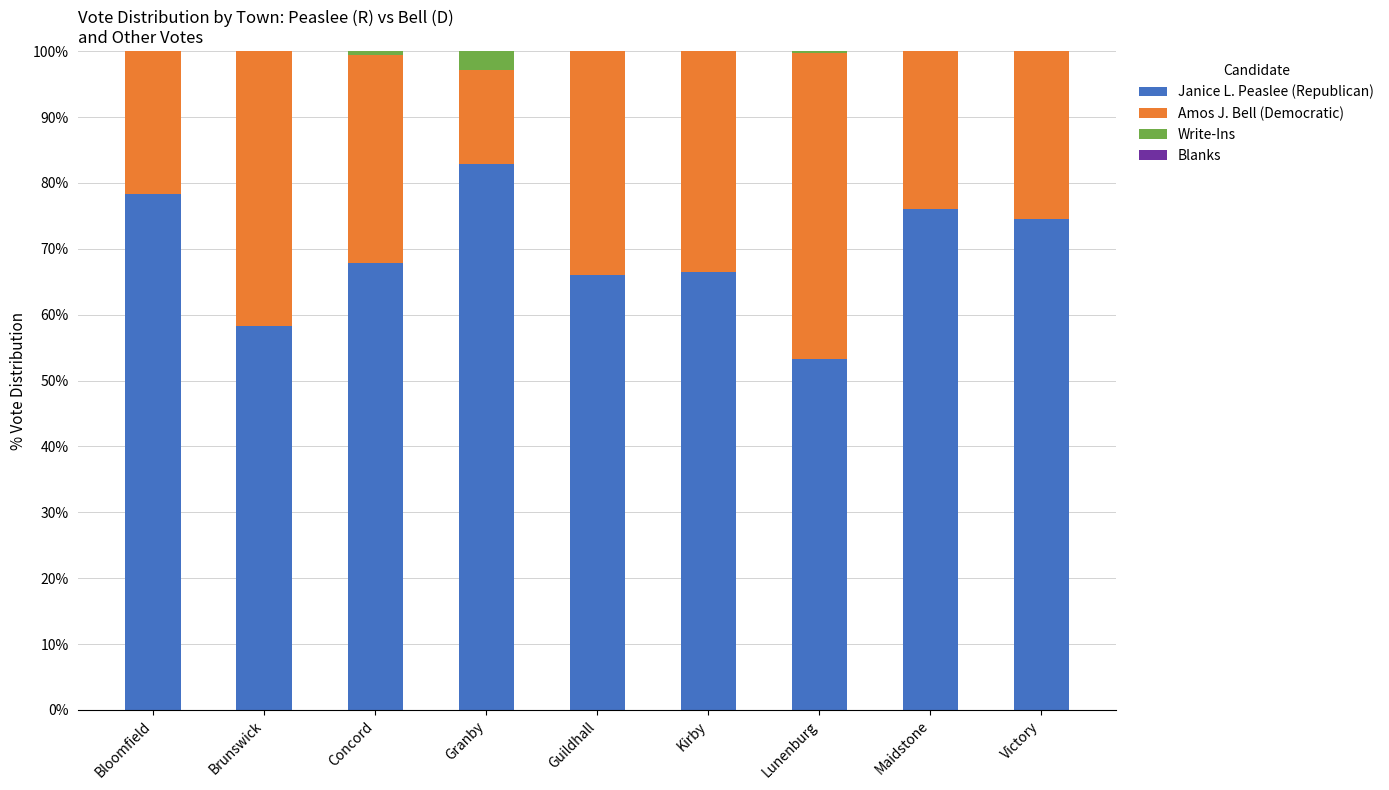

The value of Janice L. Peaslee (Republican) at Maidstone is 76.0. True or false?

True